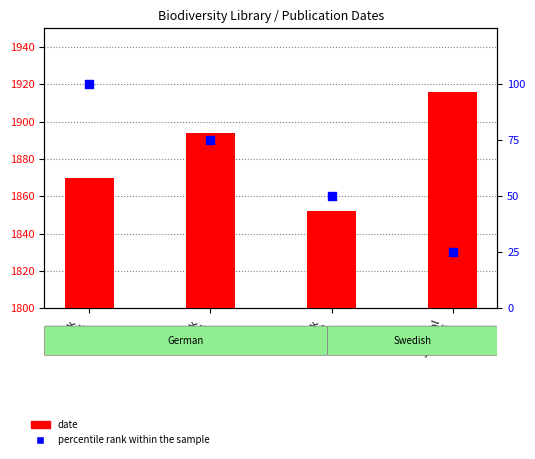

Which series has the largest total across all categories?

date